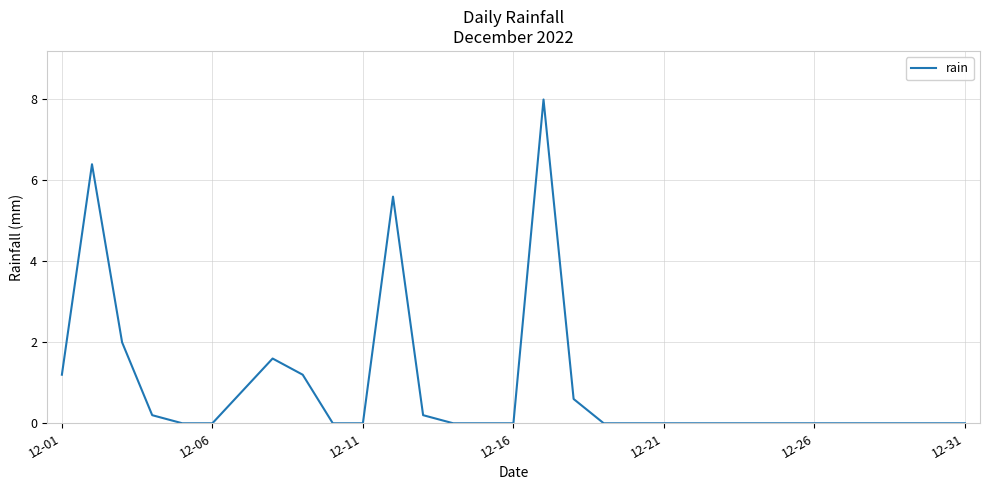

What is the difference between the maximum and minimum values?

8.0